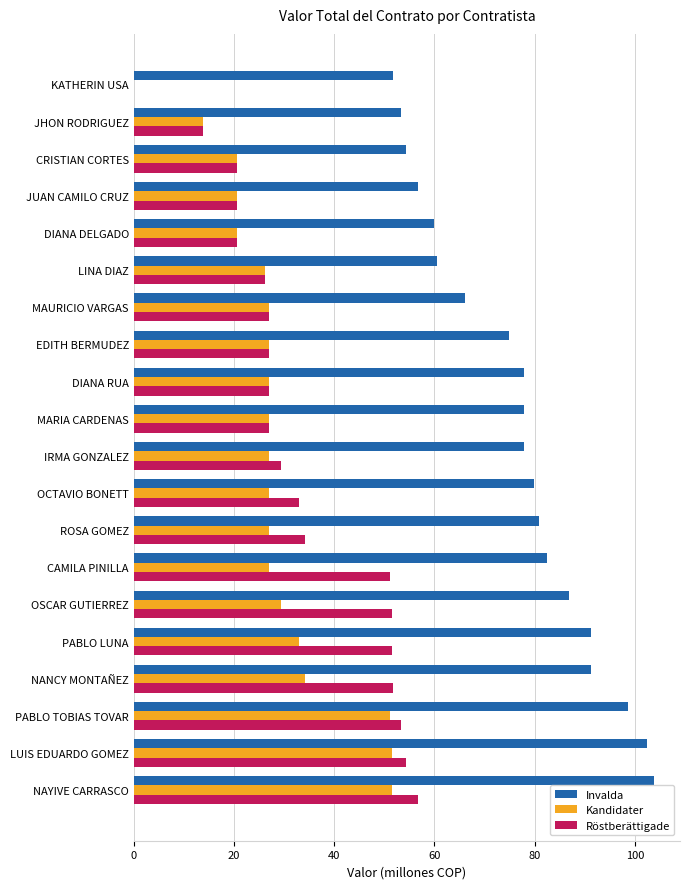

Is the value of Kandidater at LINA DIAZ greater than the value of Röstberättigade at PABLO LUNA?

No